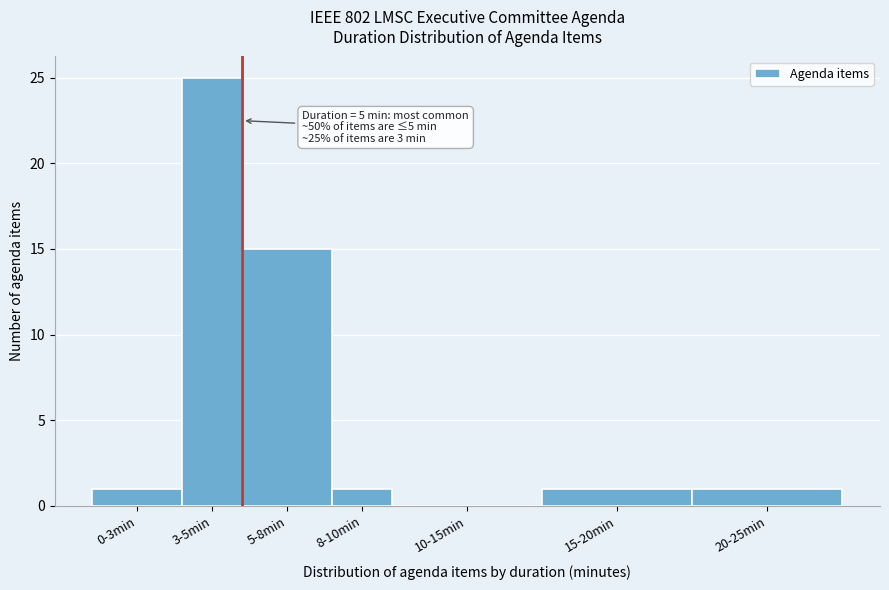

Reading left to right, list all the values displayed in this chart.

0-3min=1	3-5min=25	5-8min=15	8-10min=1	10-15min=0	15-20min=1	20-25min=1